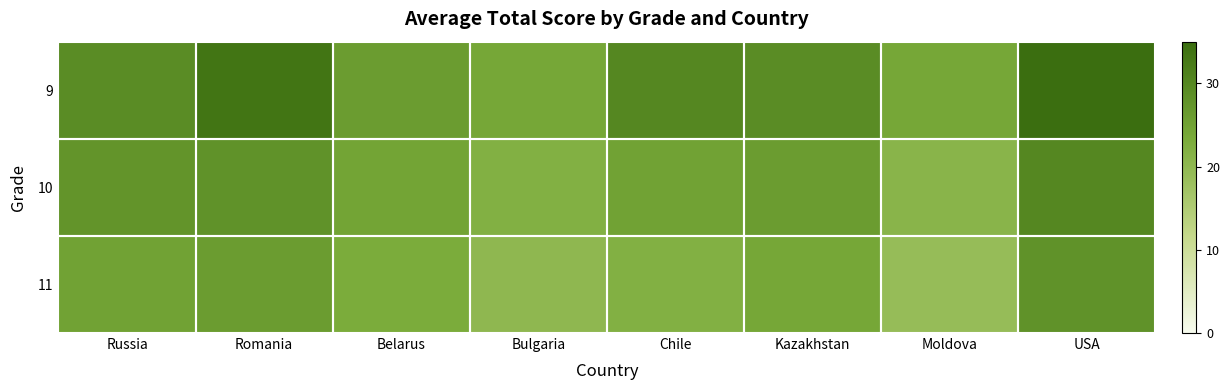

What is the minimum value shown in the chart?

19.0